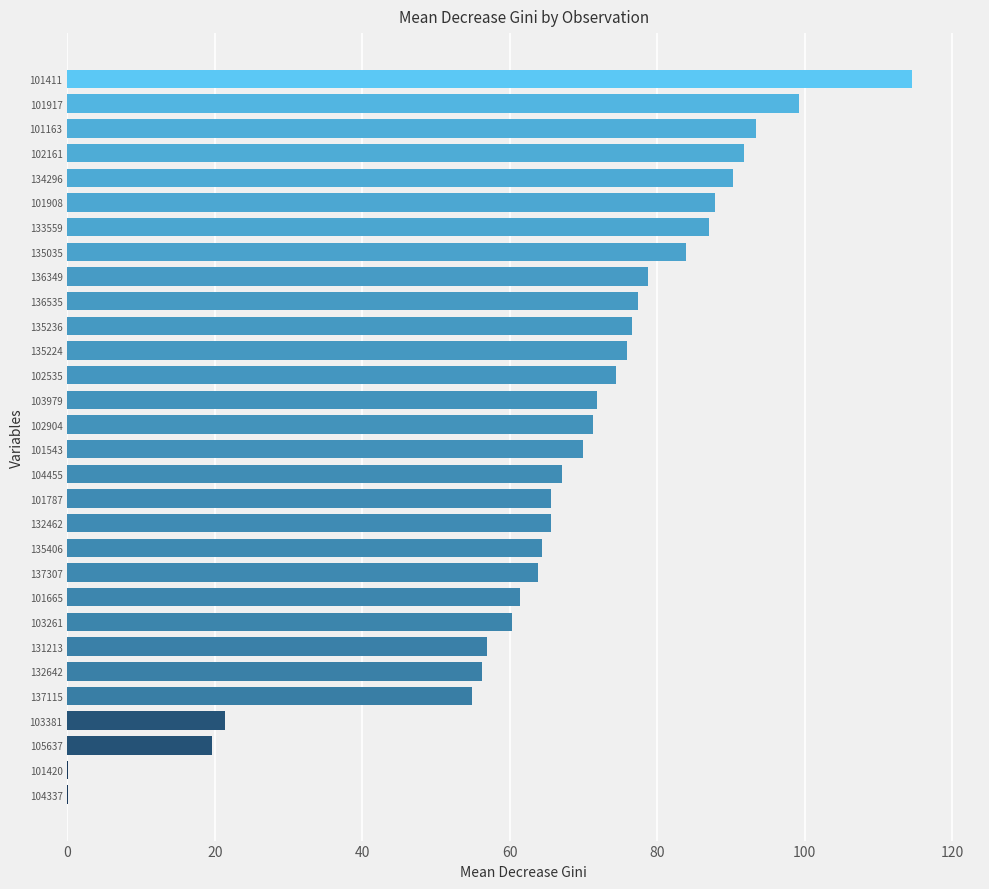

How many series are shown in this chart?

1